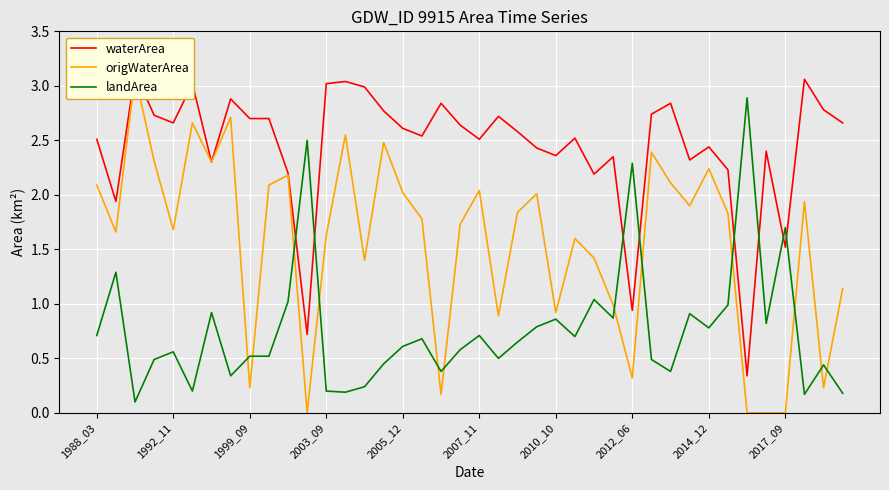

Is it true that landArea equals 1.5 at 2010_10?

False